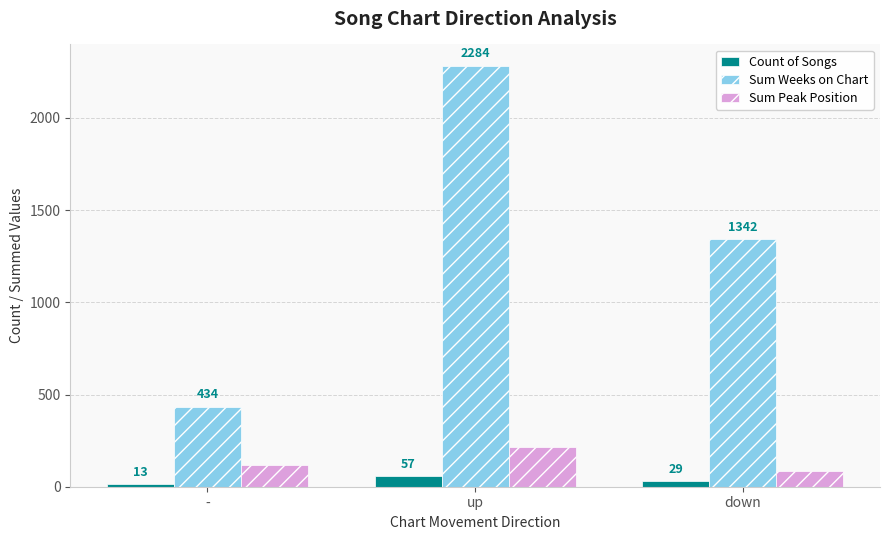

Reading left to right, list all the values displayed in this chart.

Count of Songs: -=13	up=57	down=29
Sum Weeks on Chart: -=434	up=2284	down=1342
Sum Peak Position: -=119	up=214	down=84